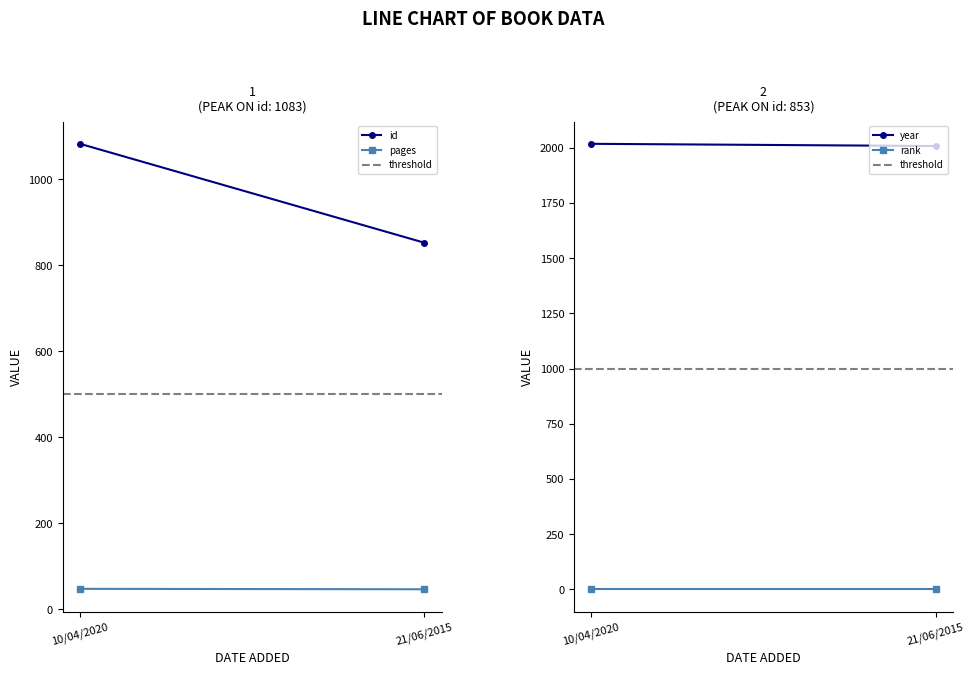

The value of threshold at 21/06/2015 is 640. True or false?

False